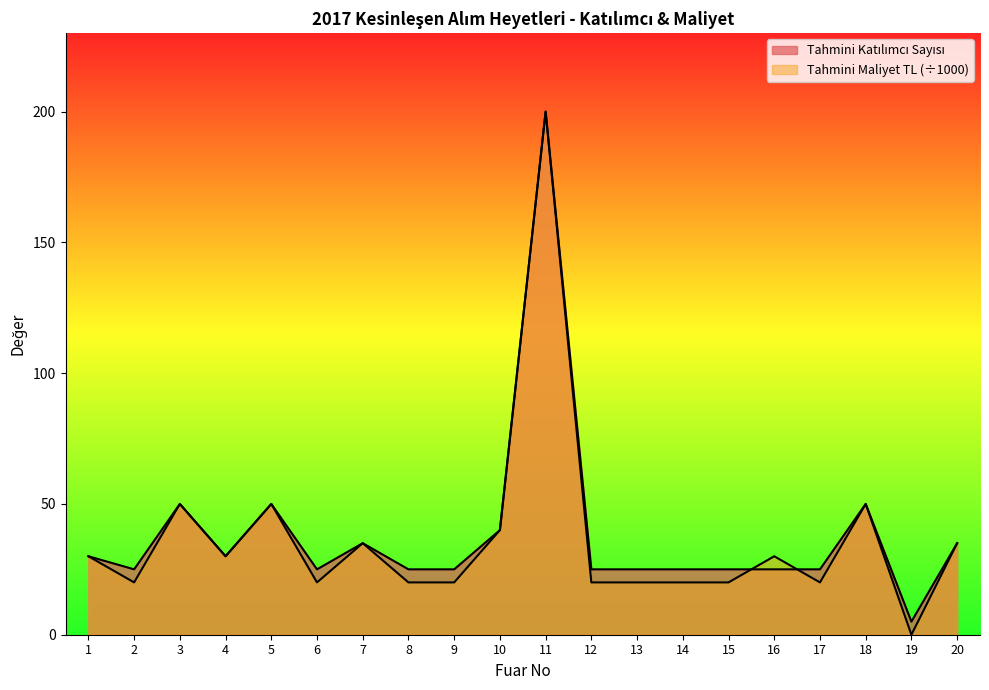

How many lines are shown in the chart?

2